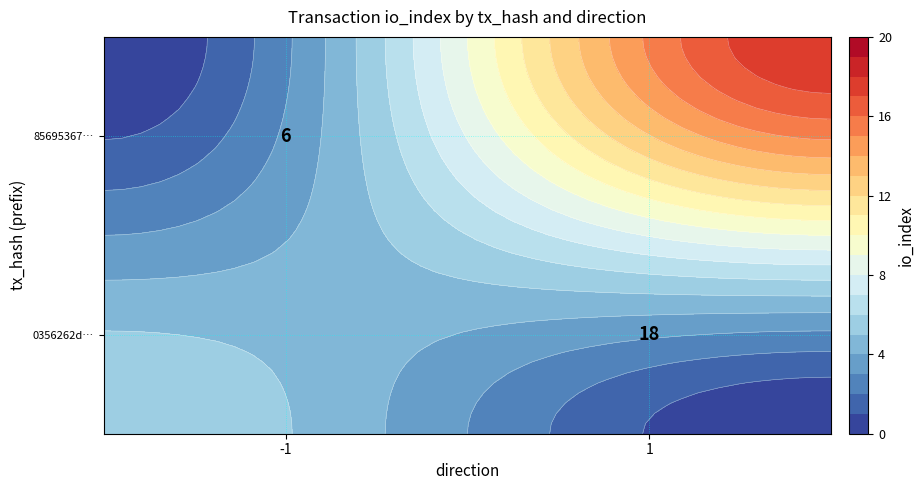

What is the difference between the maximum and minimum values in the 856953670e34a7393757de4c523ae5e43cc7765 series?

7